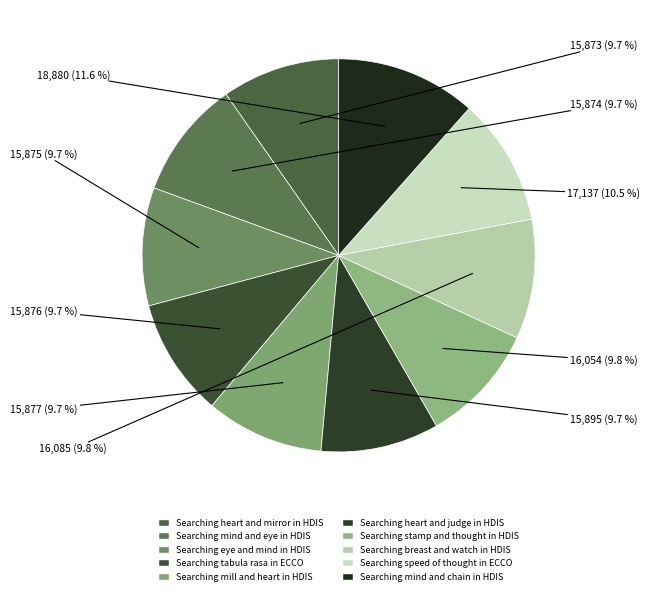

What portion of the pie excludes Searching breast and watch in HDIS?

90.2%